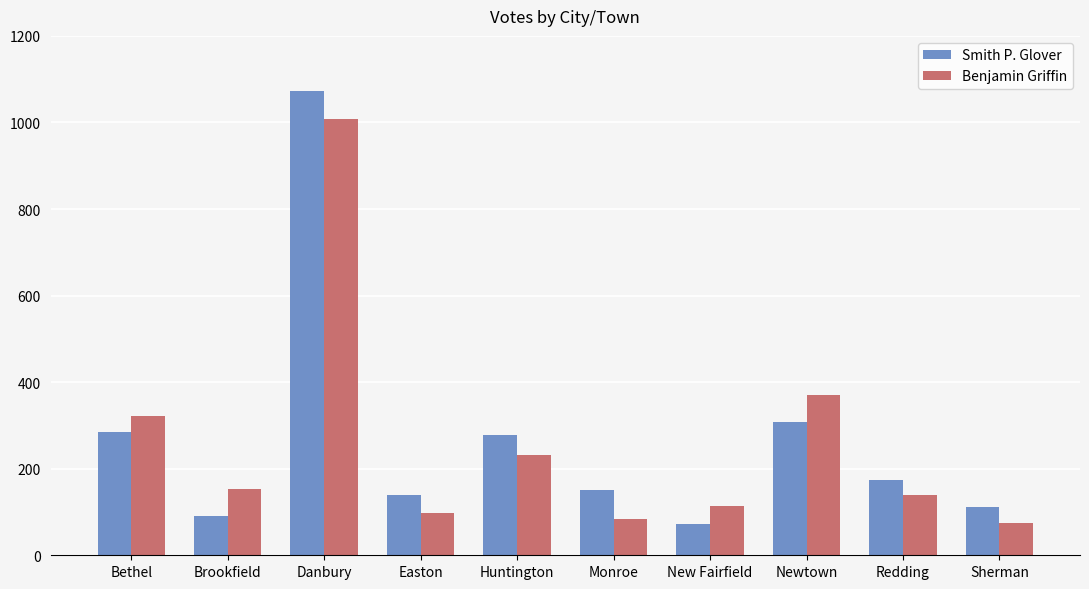

Reading left to right, transcribe all the data shown in this chart.

Smith P. Glover: 284	91	1073	139	278	150	72	307	174	112
Benjamin Griffin: 322	152	1008	98	231	84	114	371	139	75